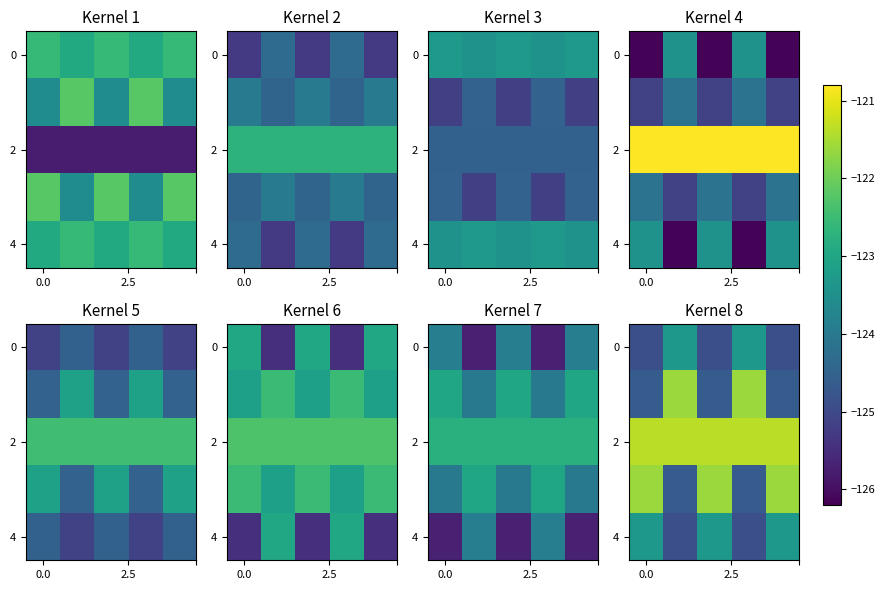

How many values in the 0 series exceed -124?

2